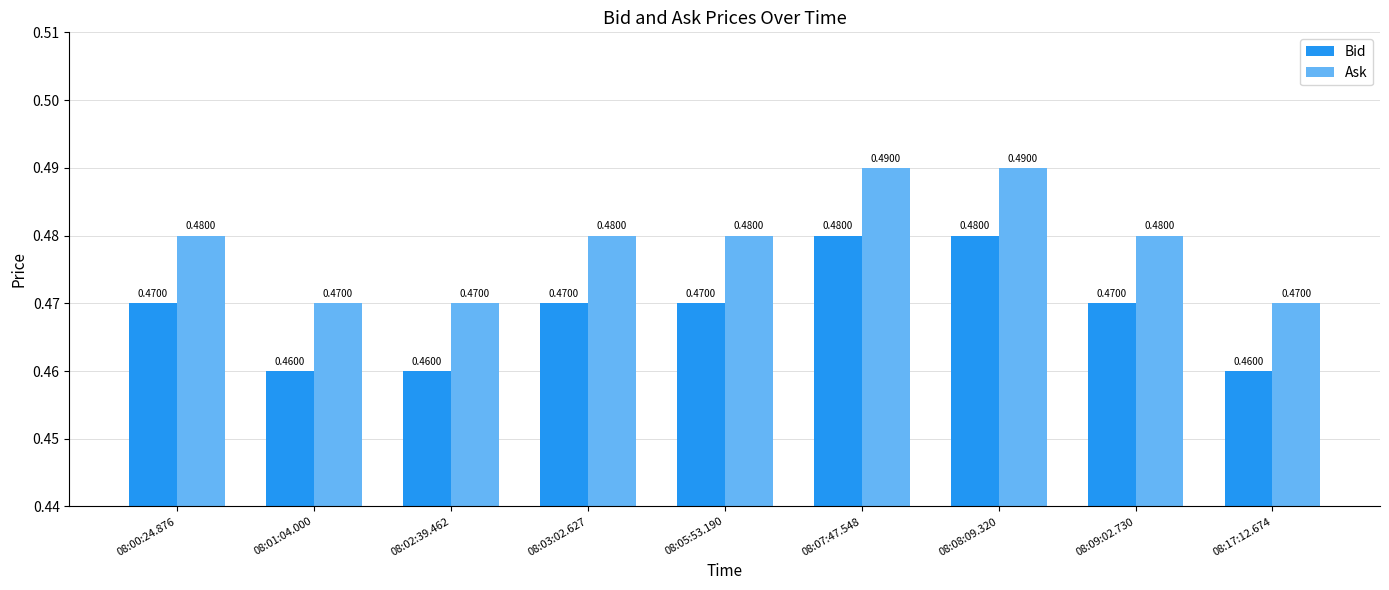

What is the label of the 7th bar from the right?

08:02:39.462